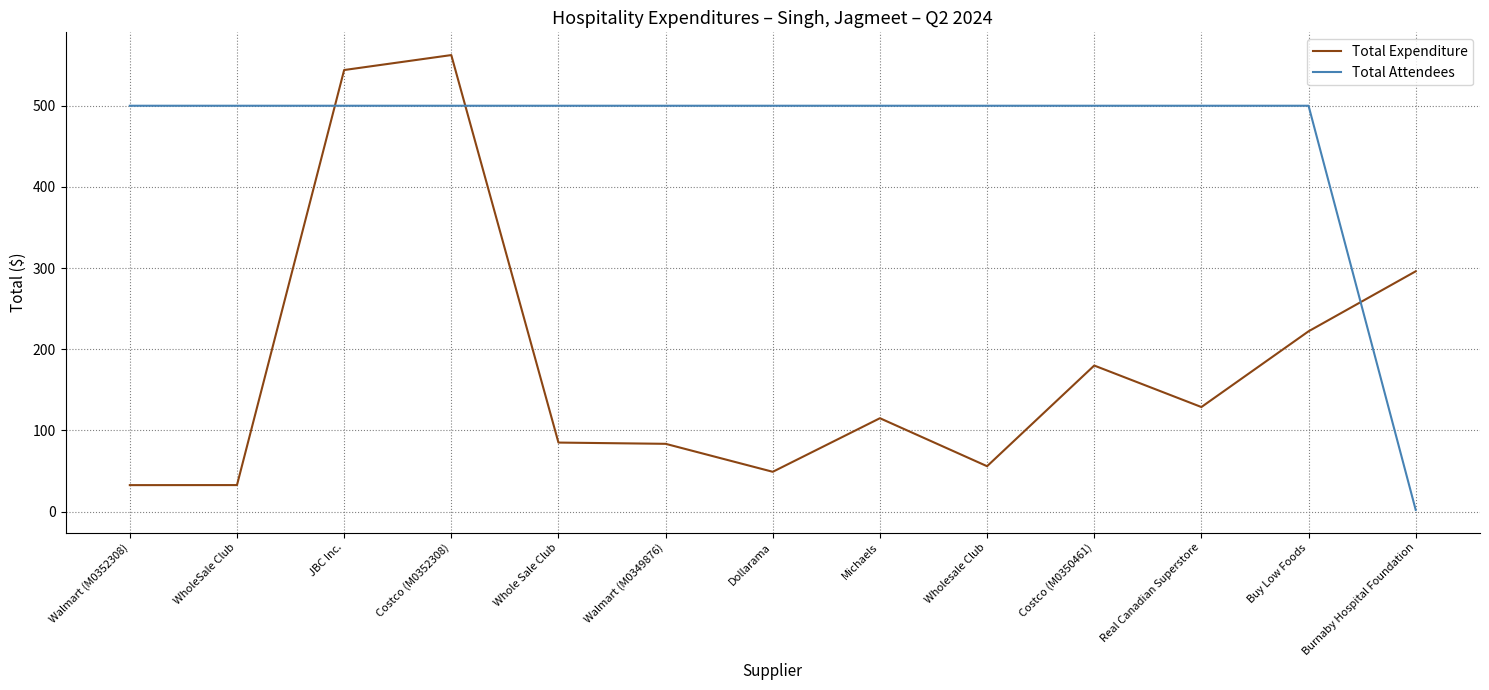

Which category has the lowest value in the Total Attendees series?

Burnaby Hospital Foundation